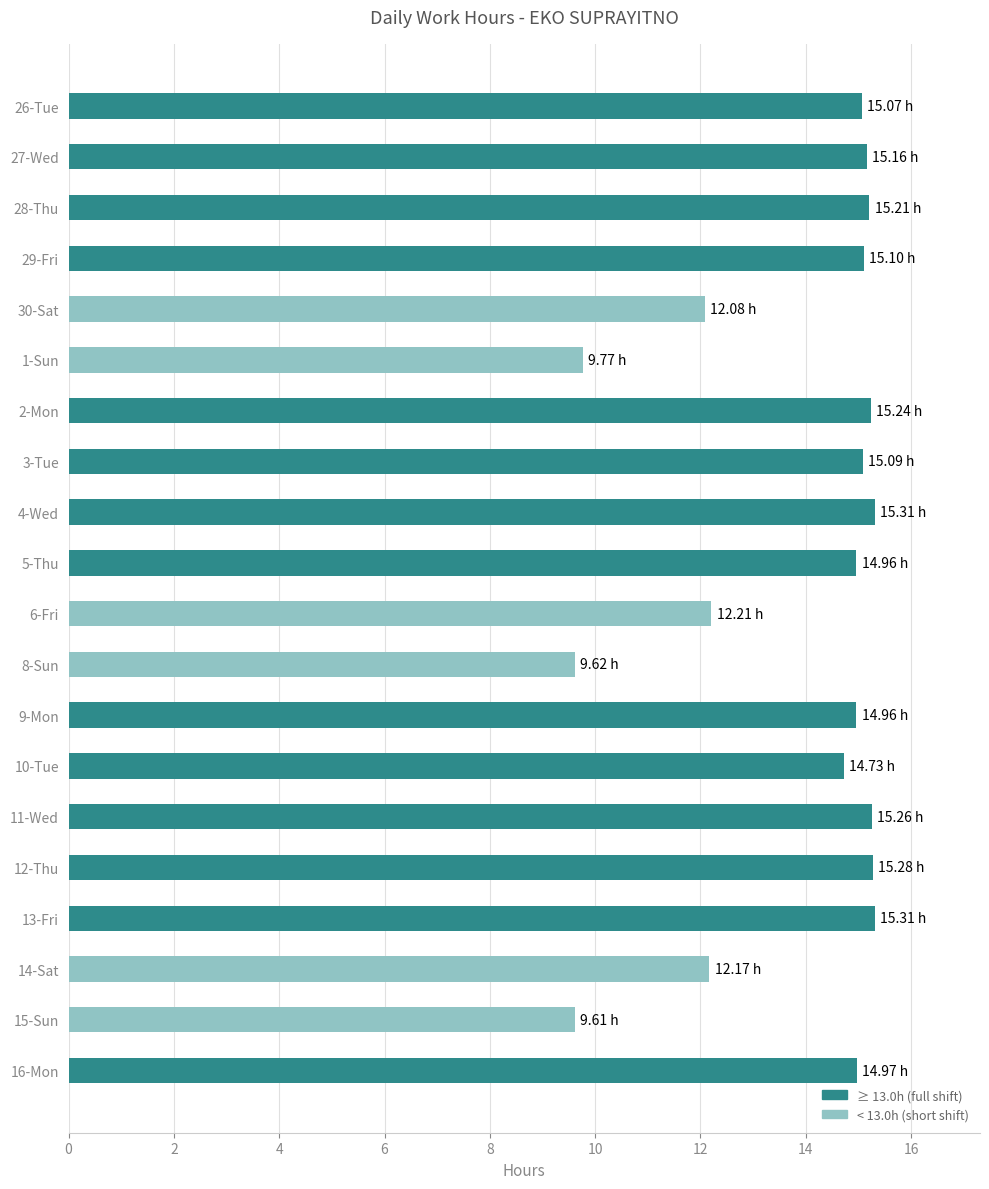

What is the sum of all values?

277.1